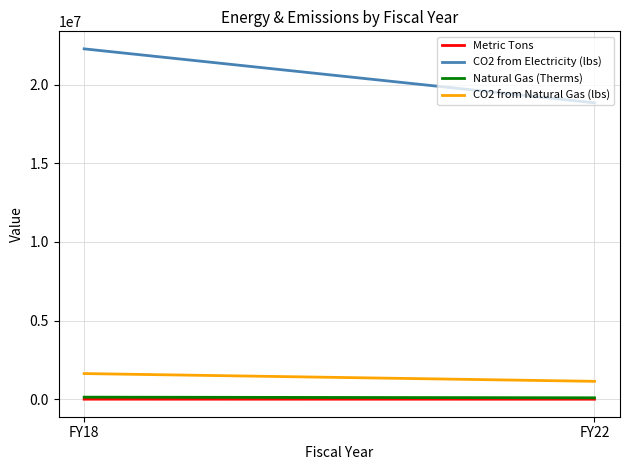

What is the maximum value for CO2 from Electricity (lbs)?

22269199.4